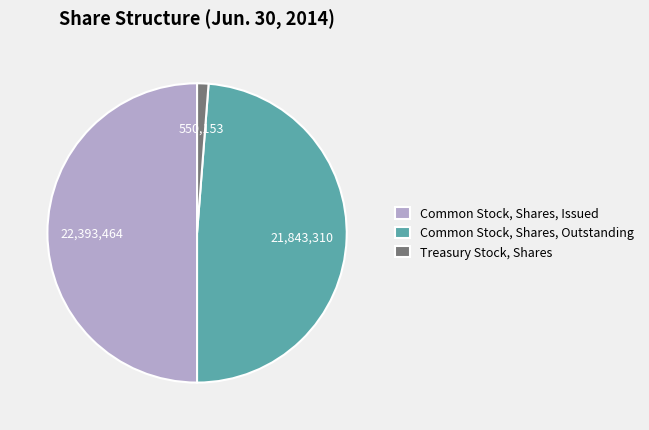

Do Common Stock, Shares, Outstanding and Common Stock, Shares, Issued together represent more than half of the pie?

Yes